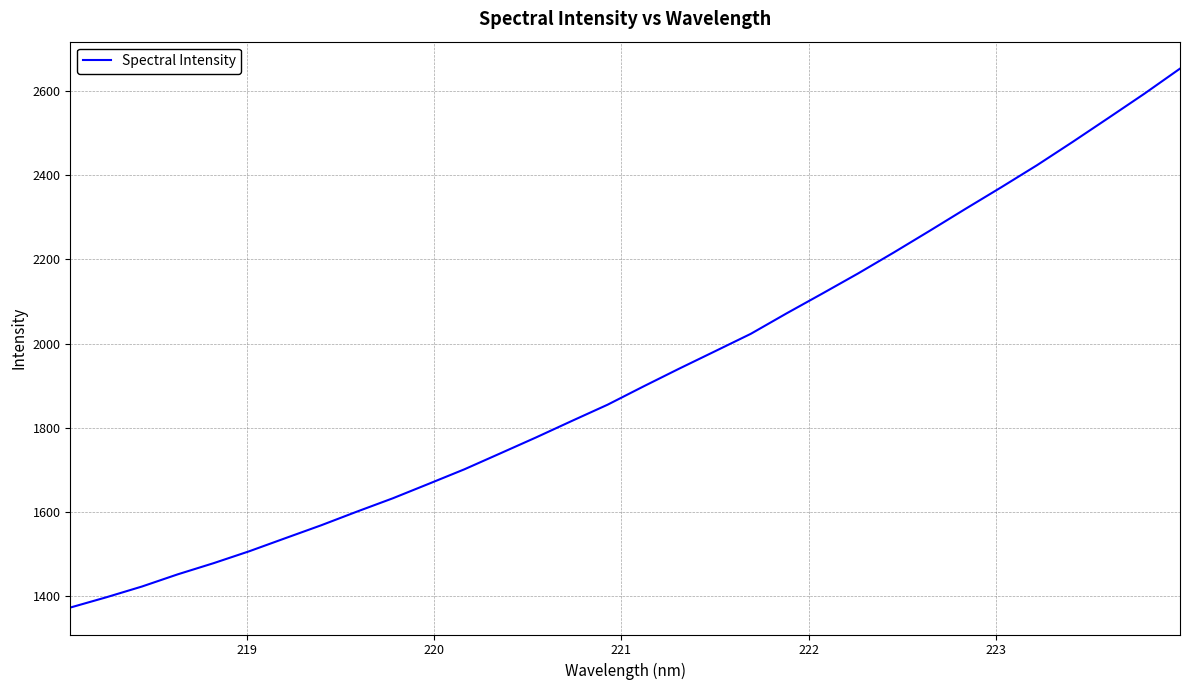

What is the difference between the maximum and minimum values?

1279.1